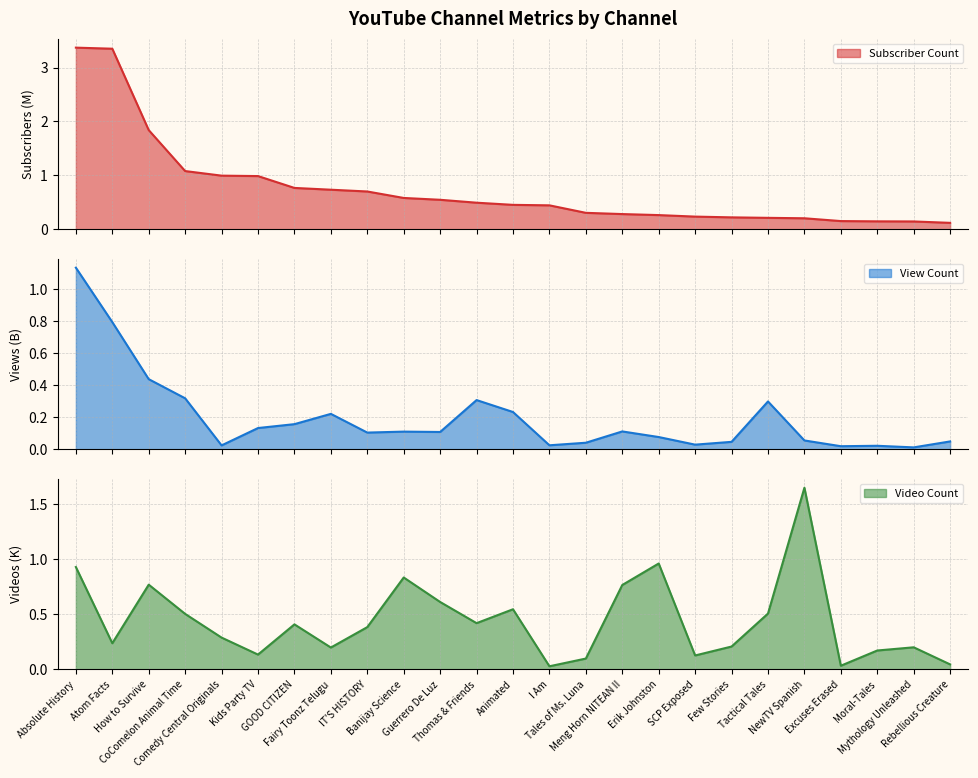

In View Count, how many points are higher than both neighbors (excluding endpoints)?

6